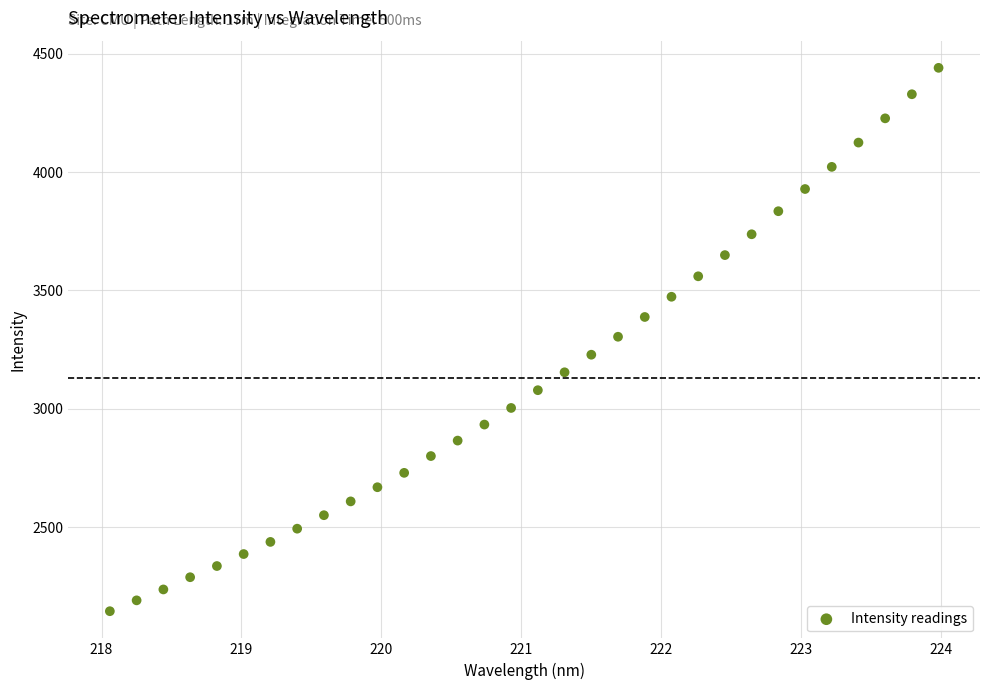

What is the range of Y values (max minus min)?

2295.1